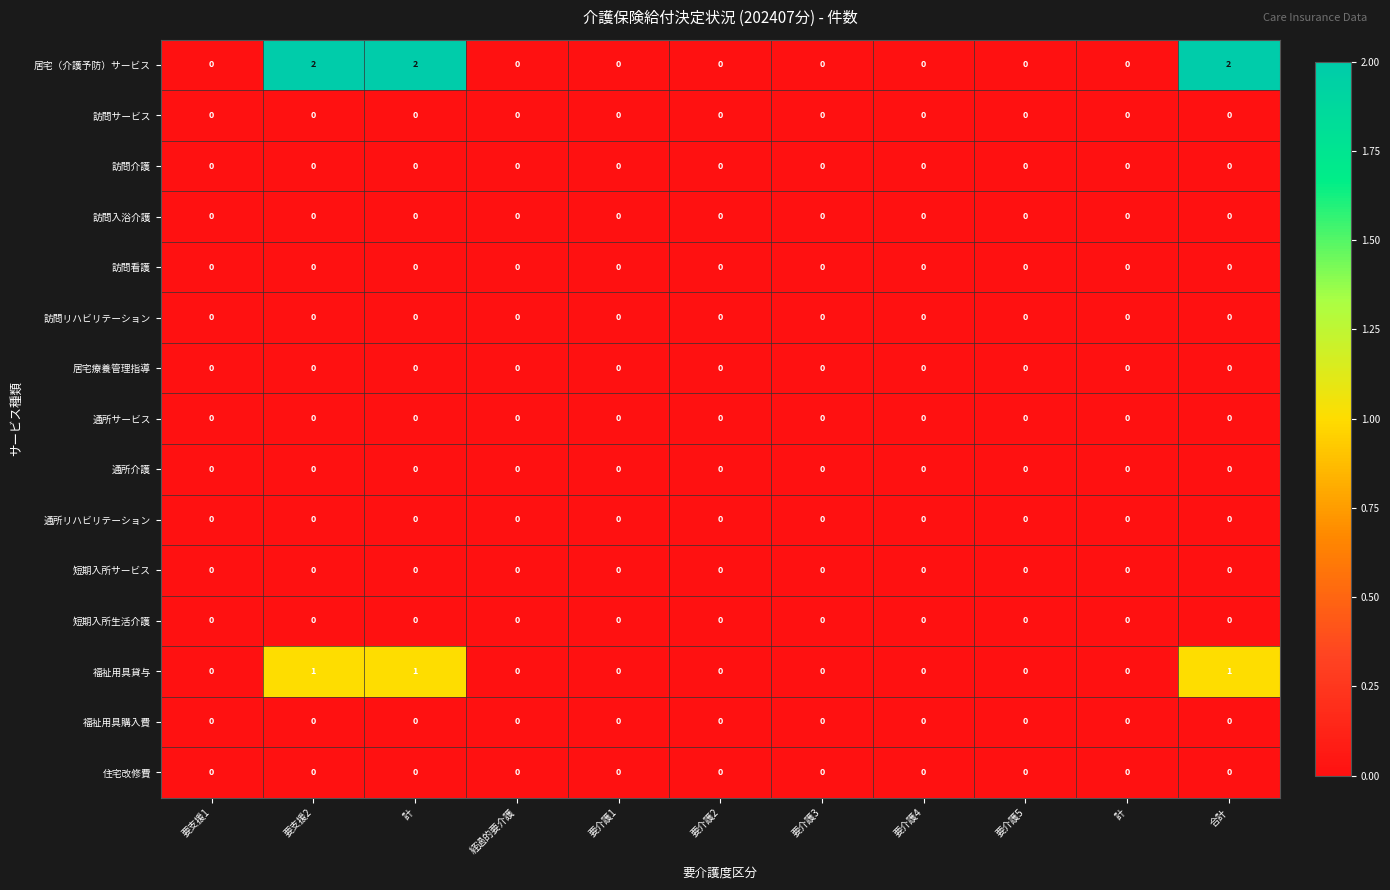

How many distinct data groups are displayed?

15